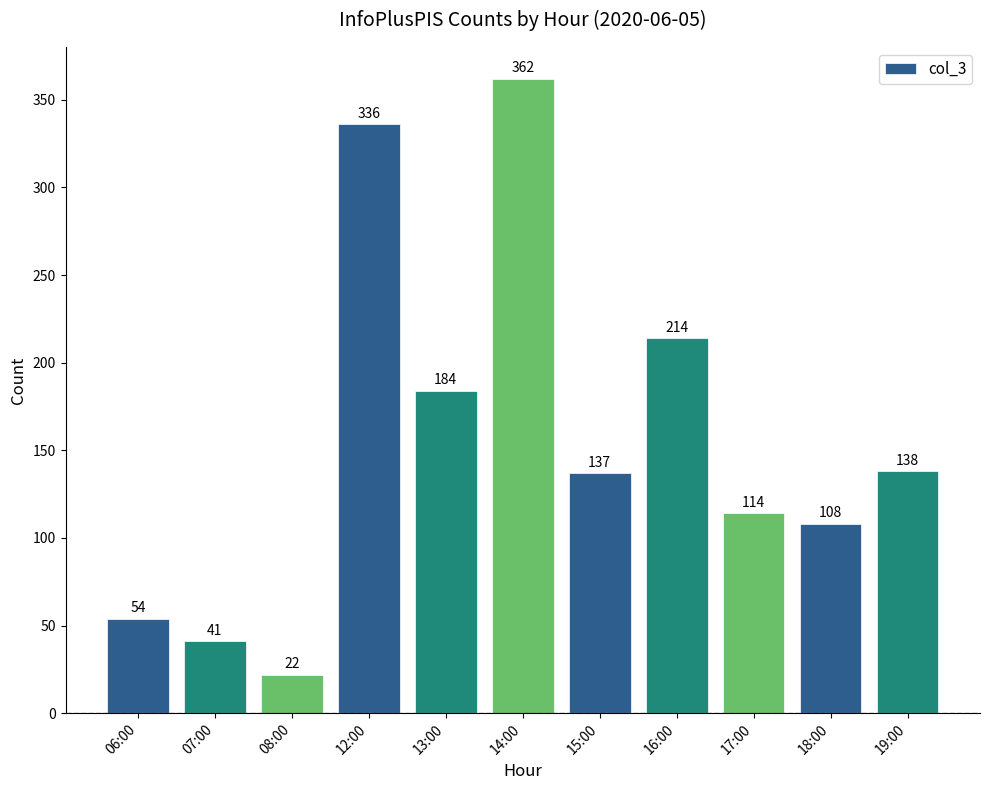

The chart shows a value of 248 at 13:00. True or false?

False